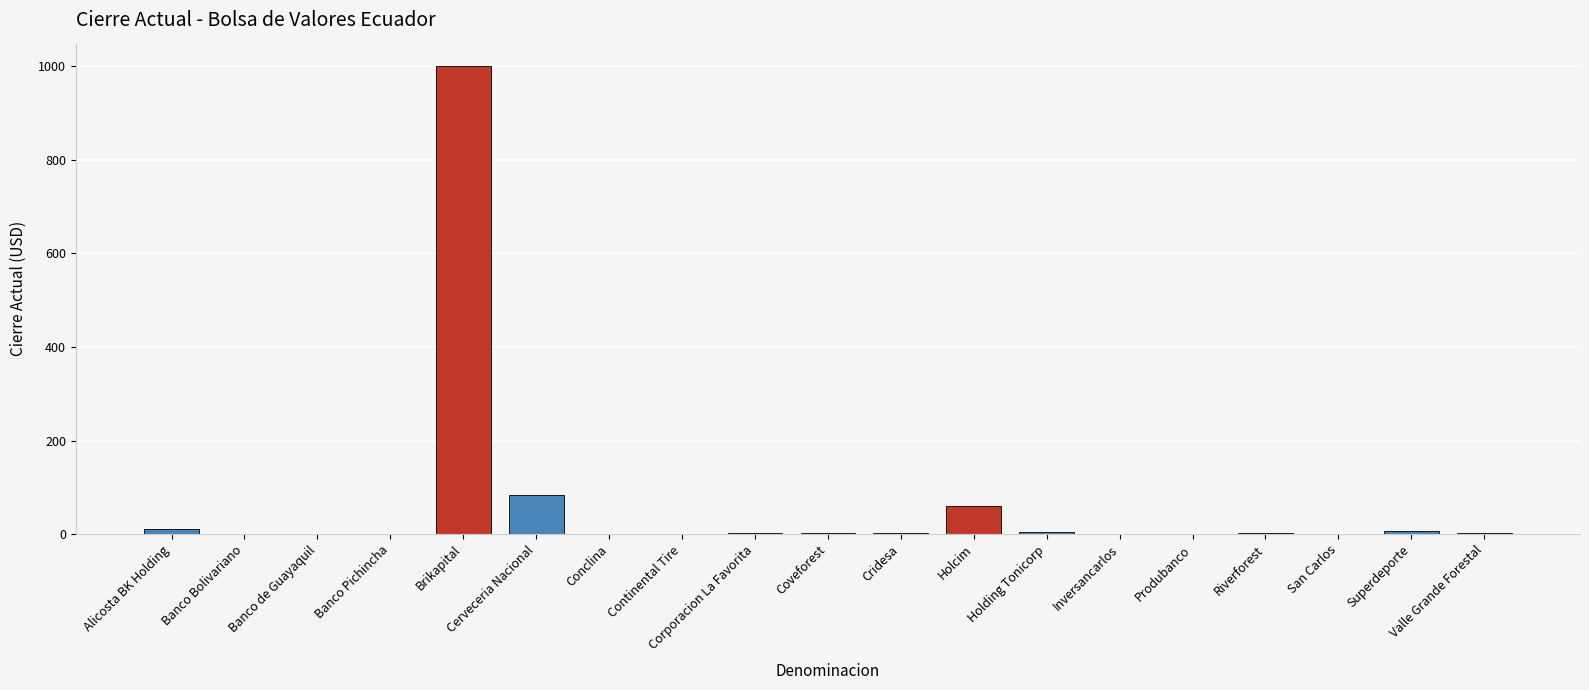

At which label does the data first exceed 2?

Alicosta BK Holding